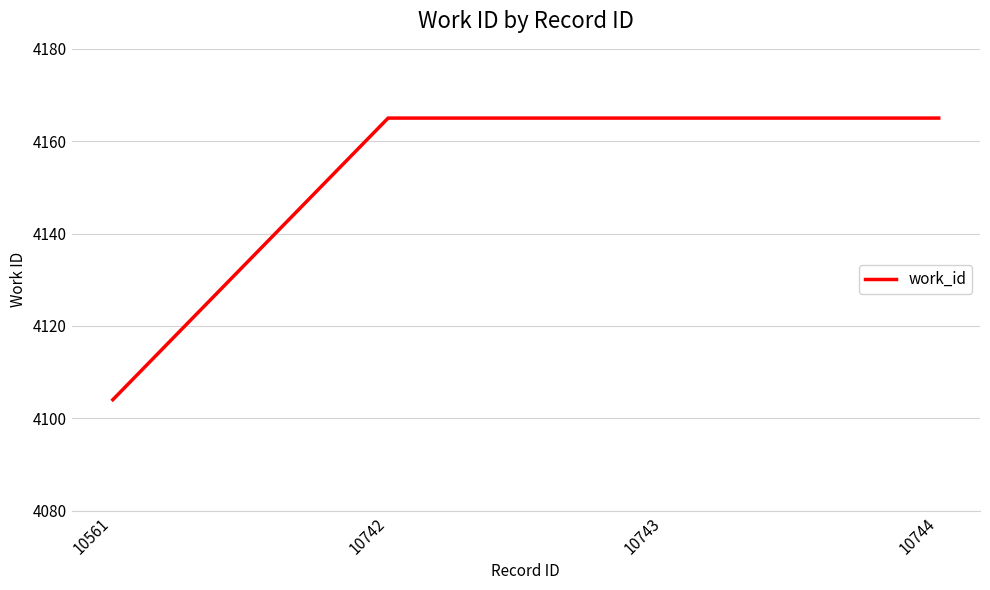

The value at 10743 is 4165. True or false?

True